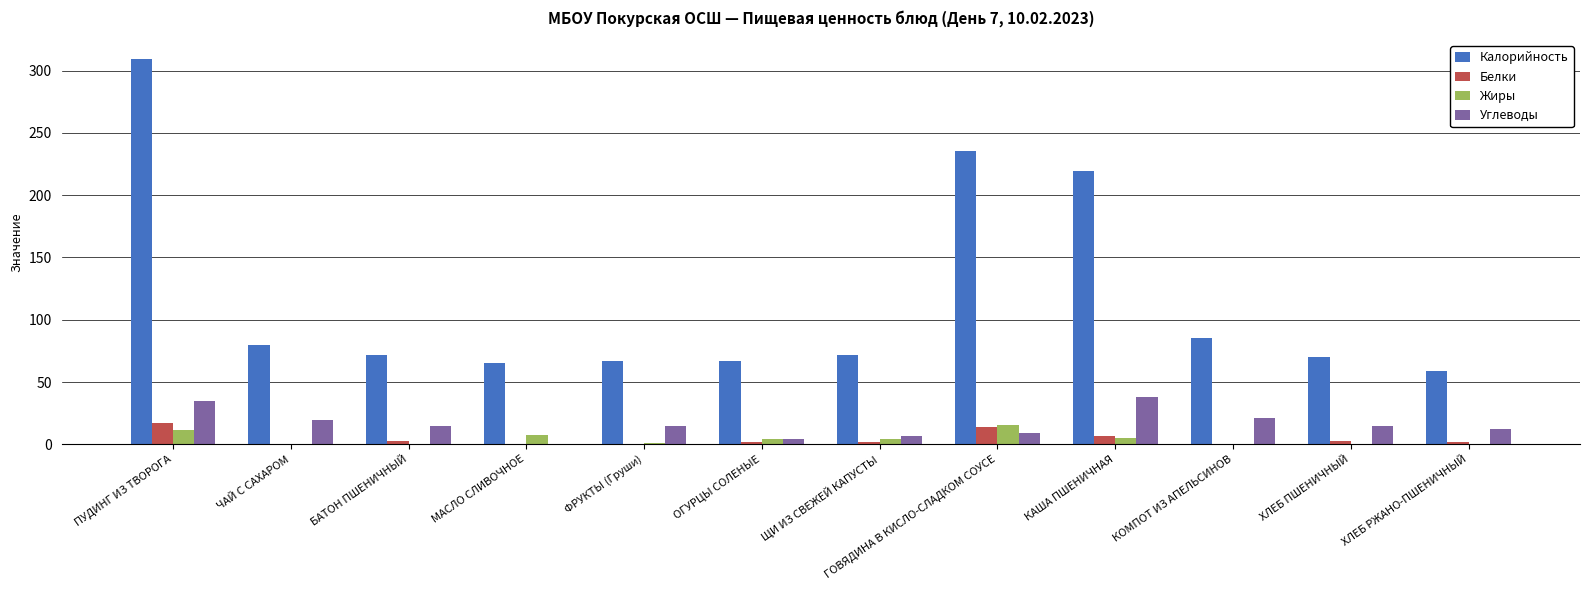

What is the difference between the Белки values at ОГУРЦЫ СОЛЕНЫЕ and ФРУКТЫ (Груши)?

1.2